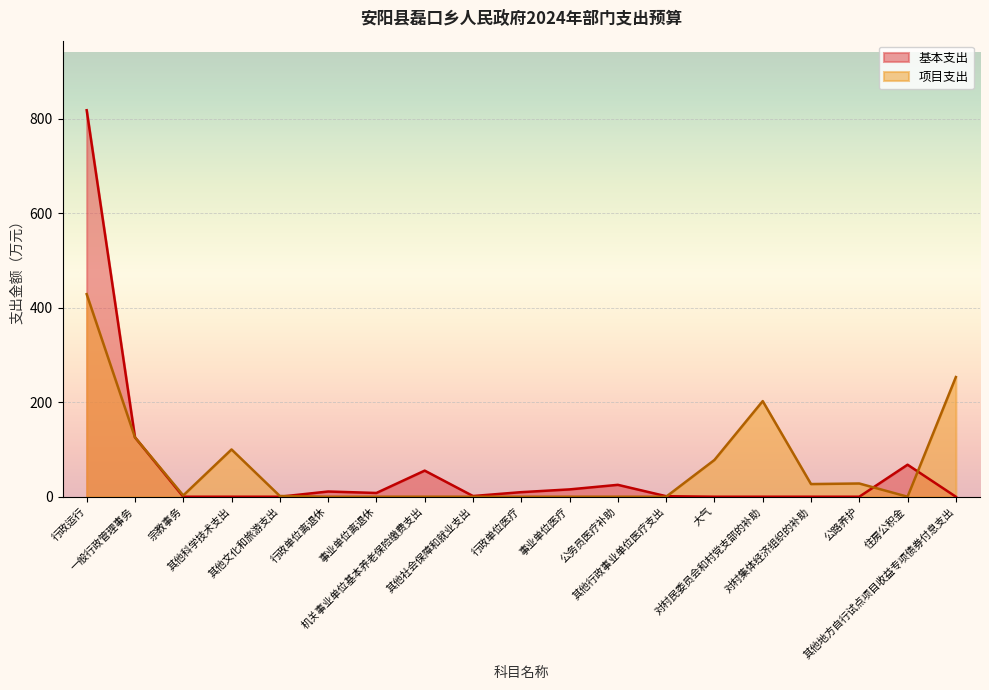

Reading right to left, what are all the values shown in this chart?

基本支出: 0.0	67.7	0.0	0.0	0.0	0.0	1.1	25.2	15.5	9.7	1.5	55.2	8.0	11.1	0.0	0.0	0.0	125.7	817.7
项目支出: 253.2	0.0	28.0	26.8	202.3	77.8	0.0	0.0	0.0	0.0	0.0	0.0	0.0	0.0	1.5	100.0	2.7	125.7	428.6